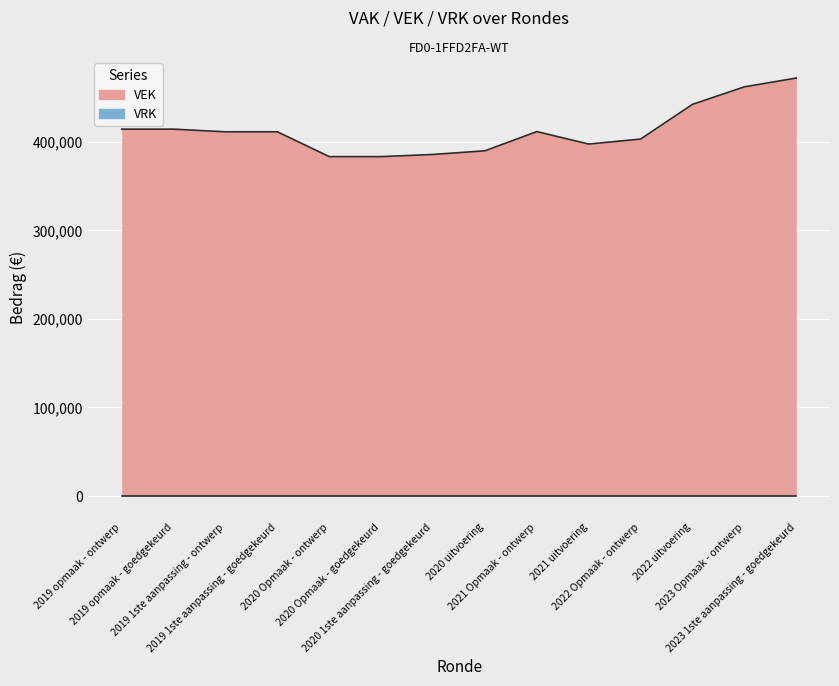

Which label corresponds to the smallest value in the chart?

2020 Opmaak - ontwerp